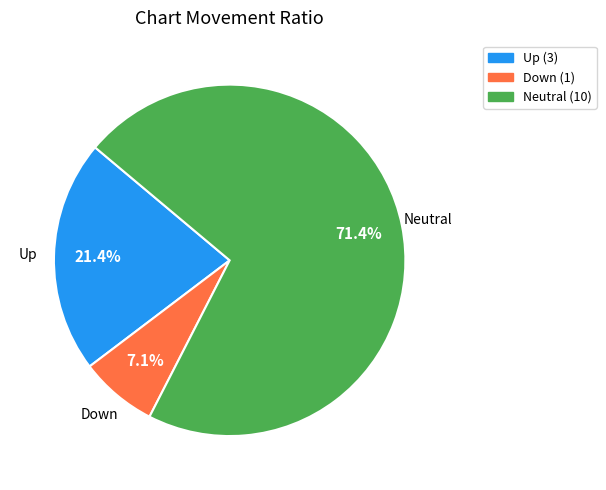

Is there a majority slice in this chart?

Yes